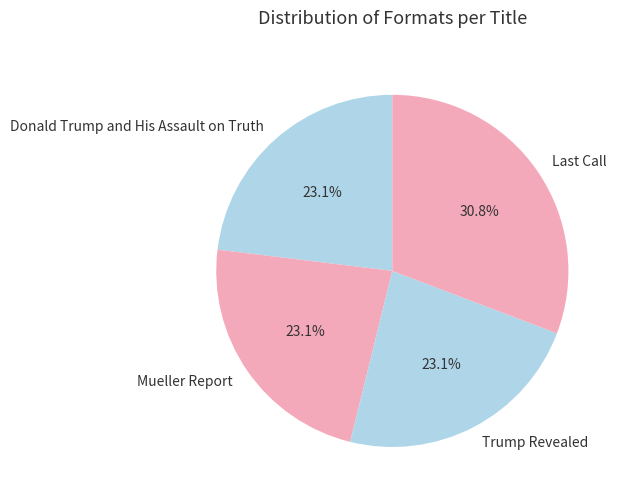

How many segments does this pie chart have?

4